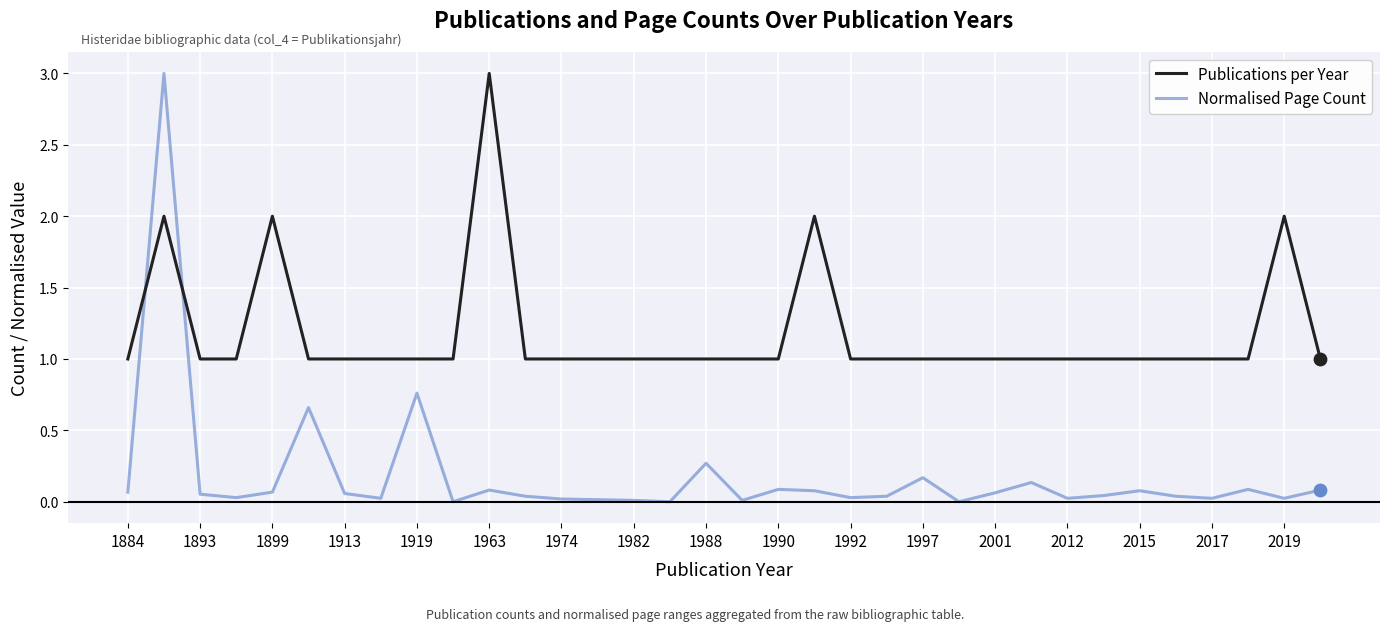

What is the difference between the maximum and minimum values in the Normalised Page Count series?

3.0